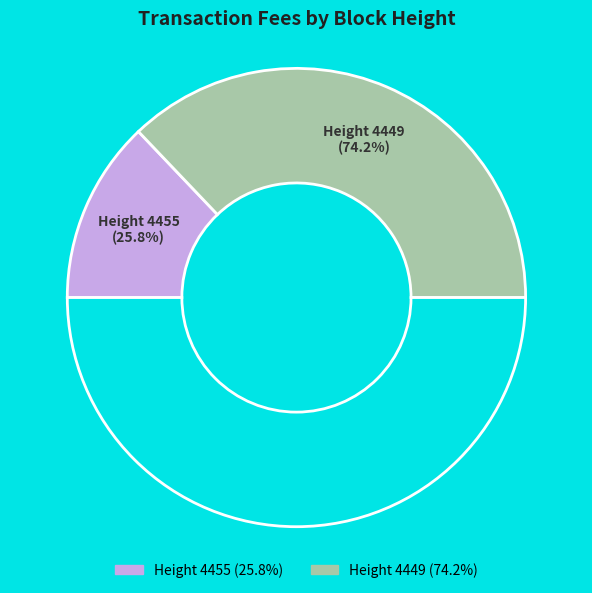

How many slices are in this pie chart?

2